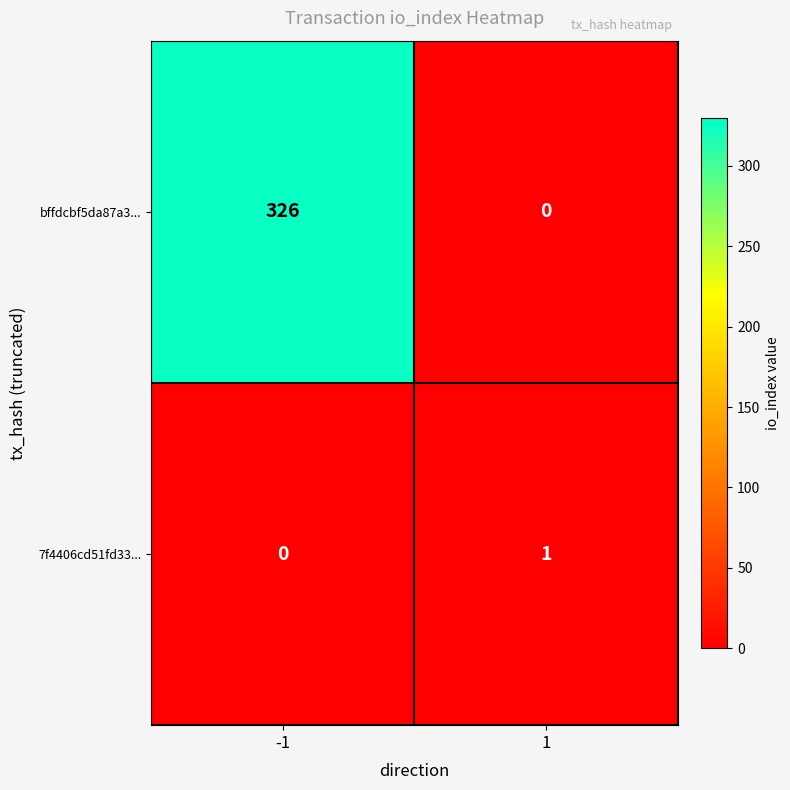

Count the number of categories in the chart.

2